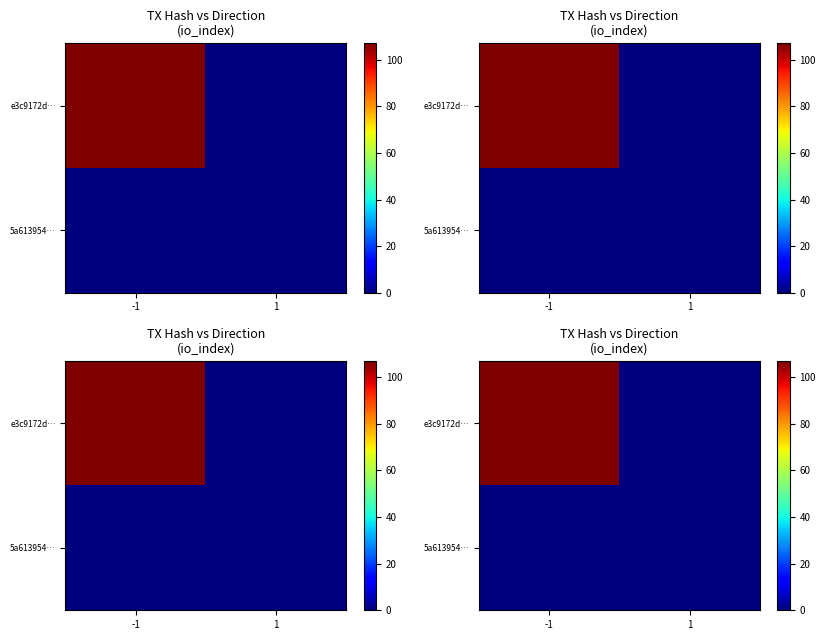

Rank the series by their average value, from lowest to highest.

5a613954…, e3c9172d…